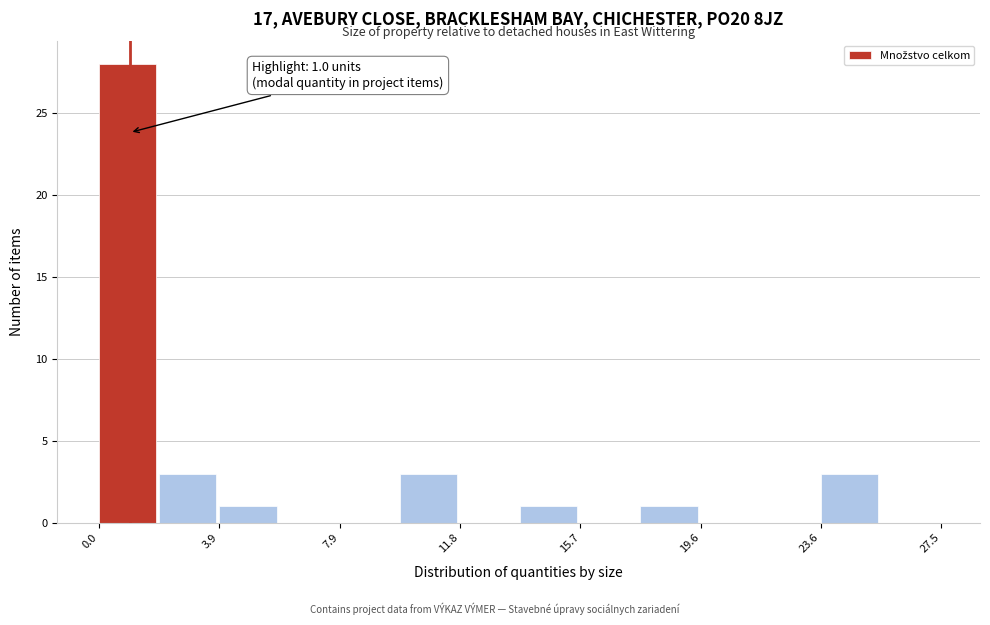

Read against the x-axis, roughly where is the centre of the tallest bar?

1.0